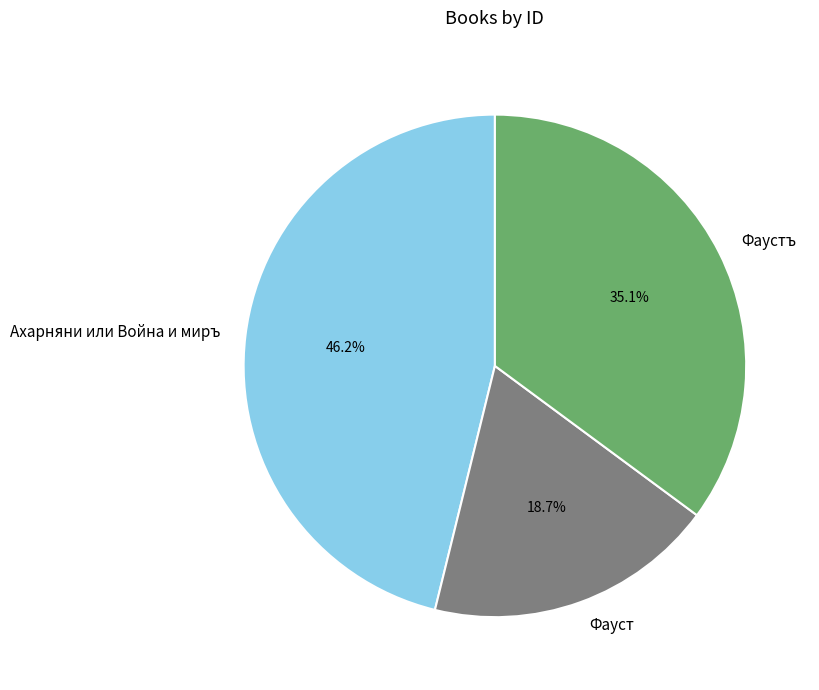

To the nearest percent, what is the average slice percentage?

33%